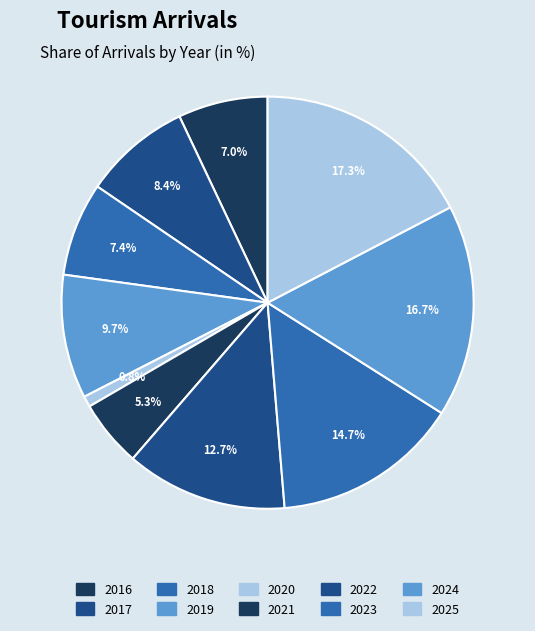

Rank the categories by value from highest to lowest.

2025, 2024, 2023, 2022, 2019, 2017, 2018, 2016, 2021, 2020